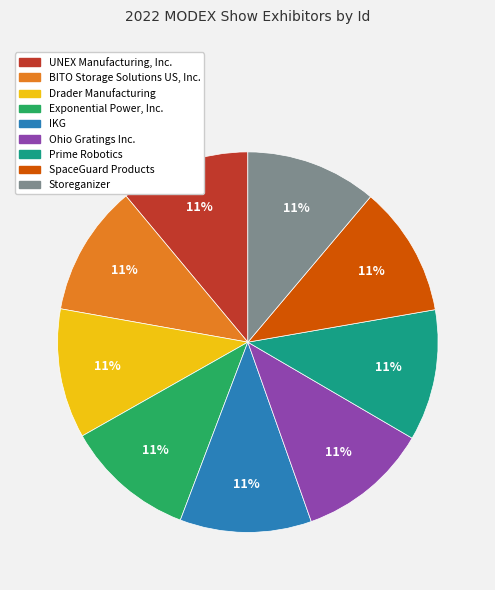

To the nearest percent, what portion does Drader Manufacturing represent?

11%